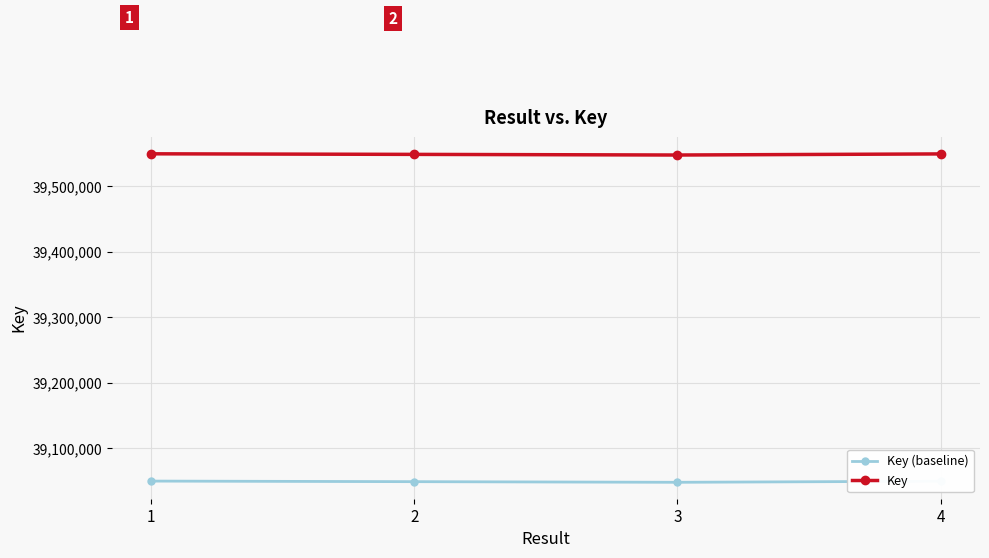

True or false: Key (baseline) and Key intersect in this chart.

False